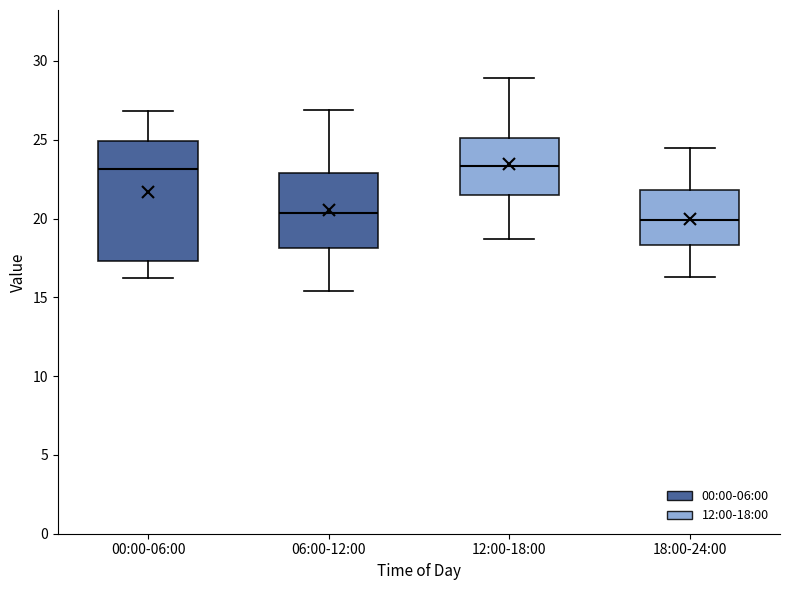

Reading left to right, transcribe this box plot: for each box, give where its median line is, the range the box spans, and where its two whiskers end, as read against the y-axis. The values are not printed on the chart, so give them approximately, as read against the axis.

00:00-06:00: median 23.0, box 17.5 to 25.0, whiskers 16.5 to 27.0
06:00-12:00: median 20.5, box 18.0 to 23.0, whiskers 15.5 to 27.0
12:00-18:00: median 23.5, box 21.5 to 25.0, whiskers 18.5 to 29.0
18:00-24:00: median 20.0, box 18.5 to 22.0, whiskers 16.5 to 24.5